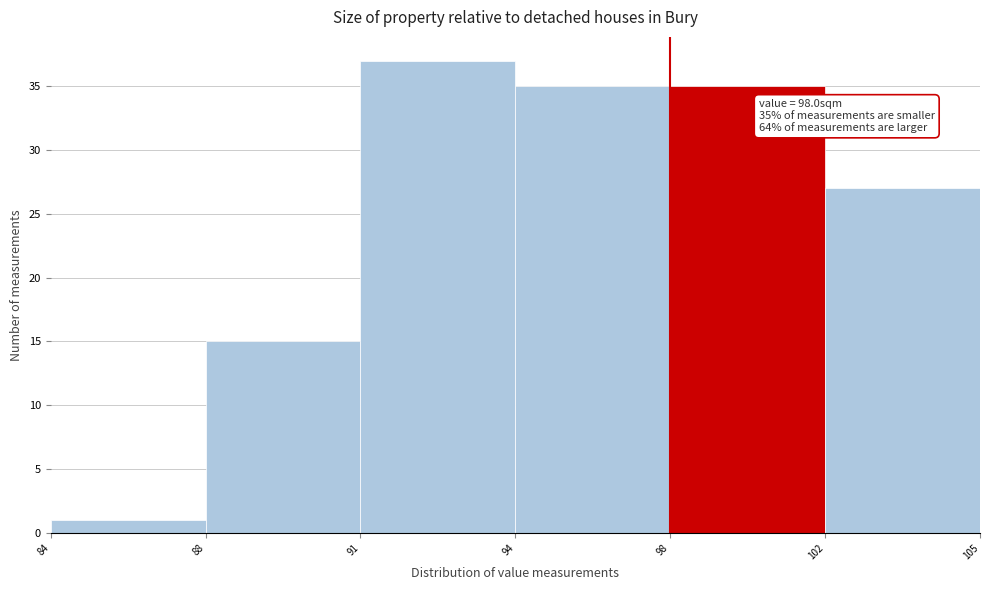

Reading left to right, list all the values displayed in this chart.

1	15	37	35	35	27